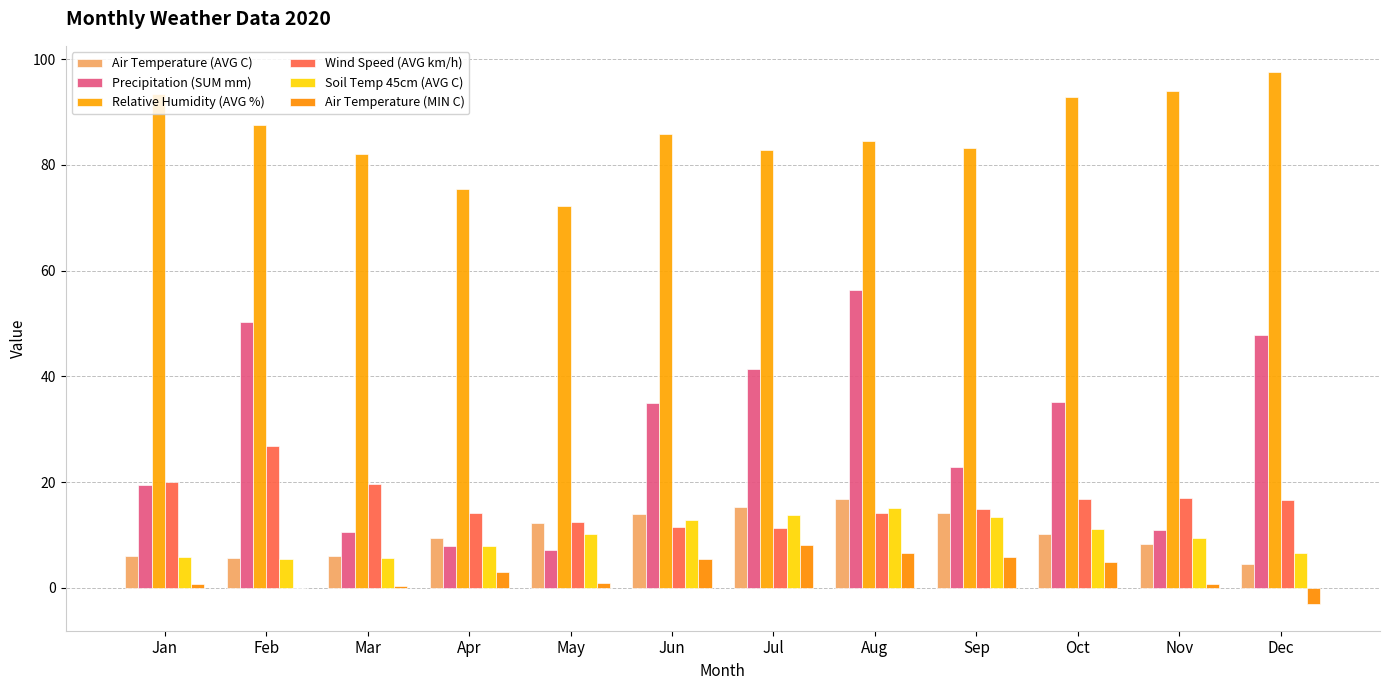

Reading left to right, what are all the values shown in this chart?

Air Temperature (AVG C): Jan=6.1	Feb=5.6	Mar=6.0	Apr=9.5	May=12.2	Jun=13.9	Jul=15.3	Aug=16.7	Sep=14.1	Oct=10.1	Nov=8.3	Dec=4.5
Precipitation (SUM mm): Jan=19.5	Feb=50.2	Mar=10.6	Apr=7.9	May=7.1	Jun=34.9	Jul=41.4	Aug=56.3	Sep=22.8	Oct=35.1	Nov=11.0	Dec=47.8
Relative Humidity (AVG %): Jan=93.4	Feb=87.5	Mar=82.1	Apr=75.5	May=72.3	Jun=85.9	Jul=82.8	Aug=84.6	Sep=83.2	Oct=92.8	Nov=94.0	Dec=97.5
Wind Speed (AVG km/h): Jan=19.9	Feb=26.8	Mar=19.7	Apr=14.1	May=12.3	Jun=11.5	Jul=11.2	Aug=14.2	Sep=14.9	Oct=16.7	Nov=16.9	Dec=16.5
Soil Temp 45cm (AVG C): Jan=5.8	Feb=5.4	Mar=5.7	Apr=7.9	May=10.2	Jun=12.8	Jul=13.8	Aug=15.1	Sep=13.3	Oct=11.1	Nov=9.5	Dec=6.6
Air Temperature (MIN C): Jan=0.7	Feb=-0.1	Mar=0.3	Apr=2.9	May=0.9	Jun=5.5	Jul=8.0	Aug=6.6	Sep=5.8	Oct=4.8	Nov=0.8	Dec=-3.1